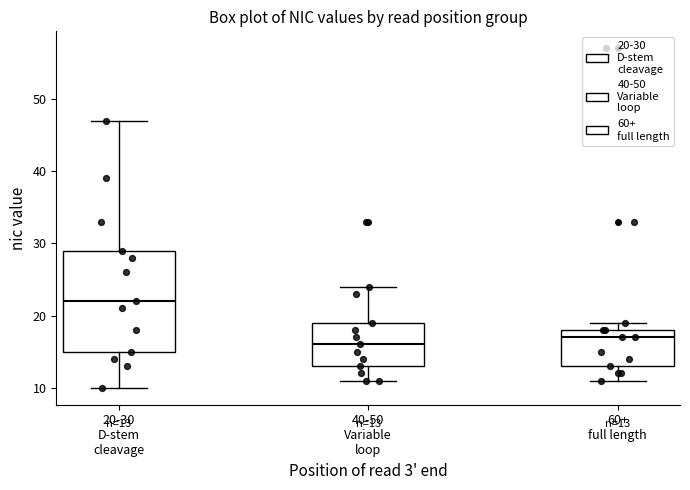

Which box's median line is the highest?

20-30 D-stem cleavage